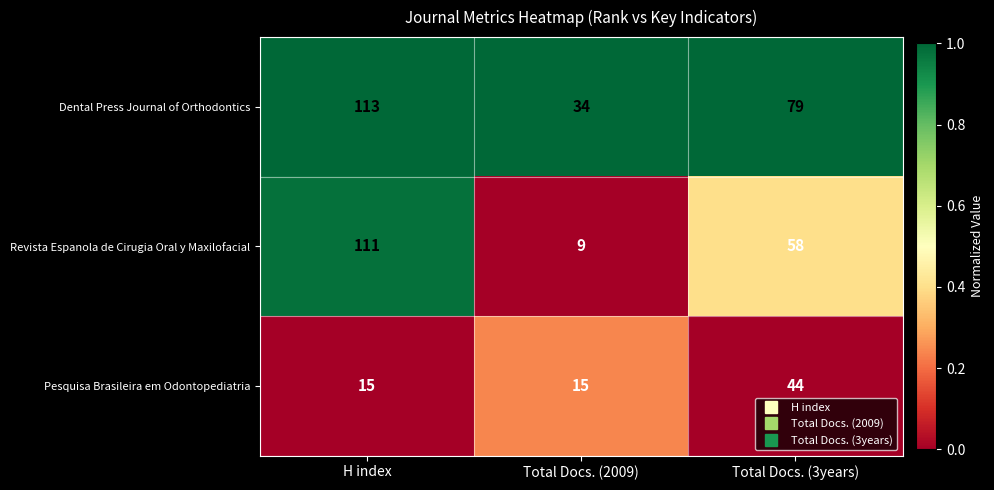

What is the total value across all series at Total Docs. (3years)?

181